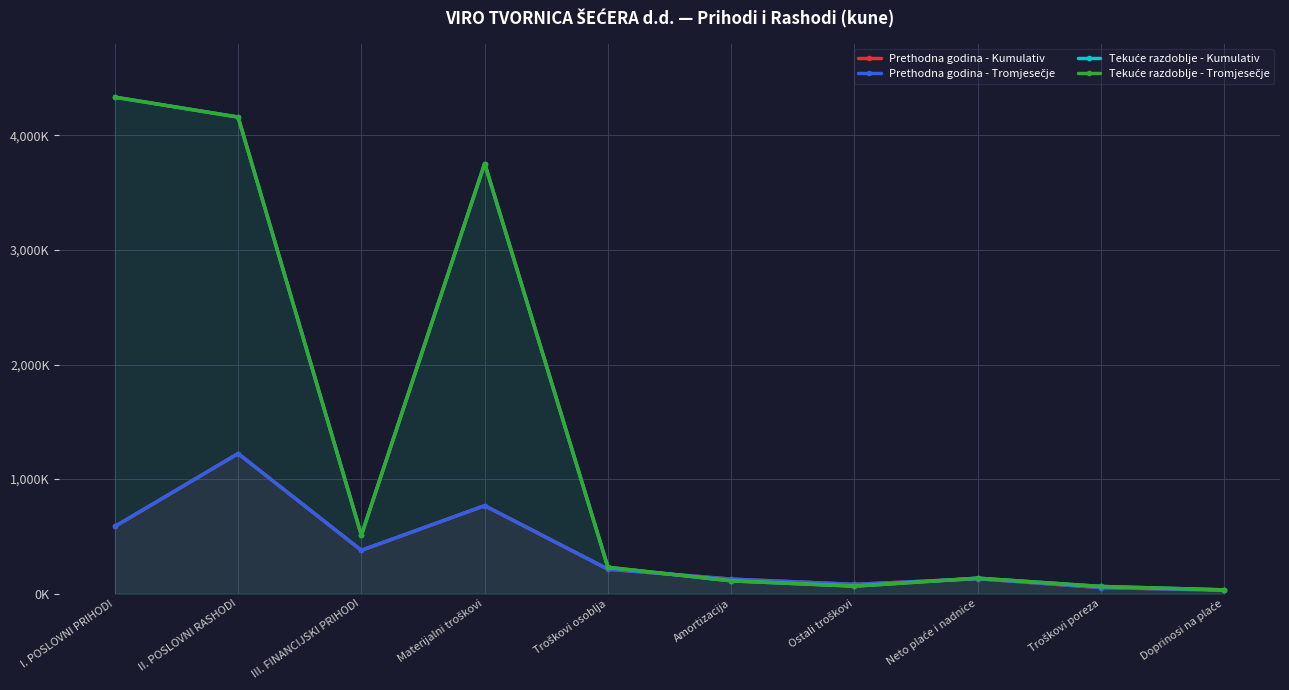

Rank the series by their maximum value, from lowest to highest.

Prethodna godina - Kumulativ, Prethodna godina - Tromjesečje, Tekuće razdoblje - Kumulativ, Tekuće razdoblje - Tromjesečje